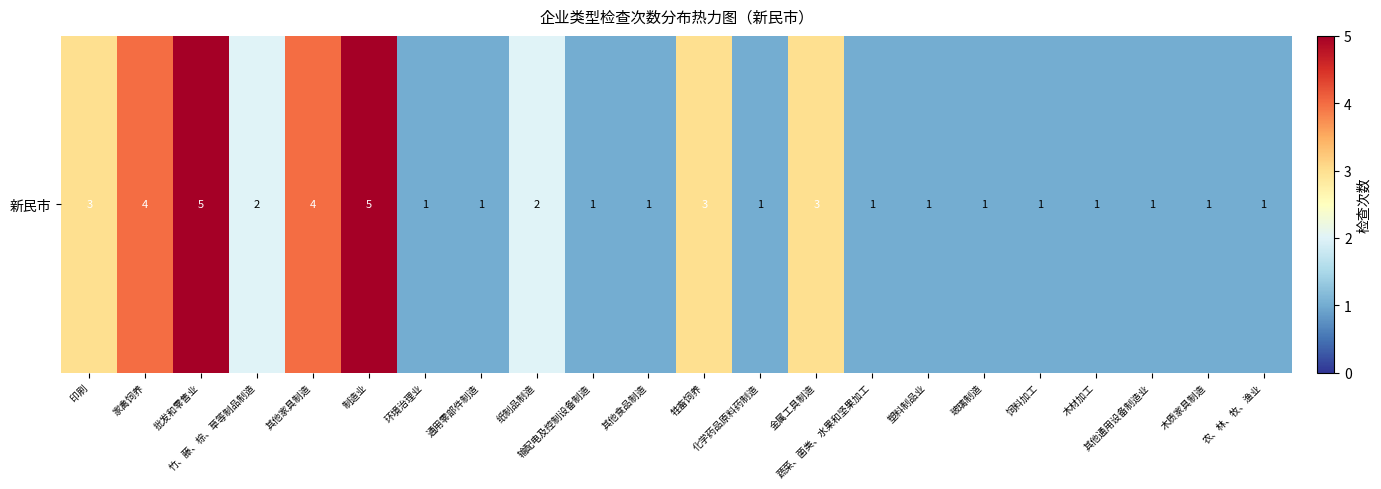

What is the greatest value displayed?

5